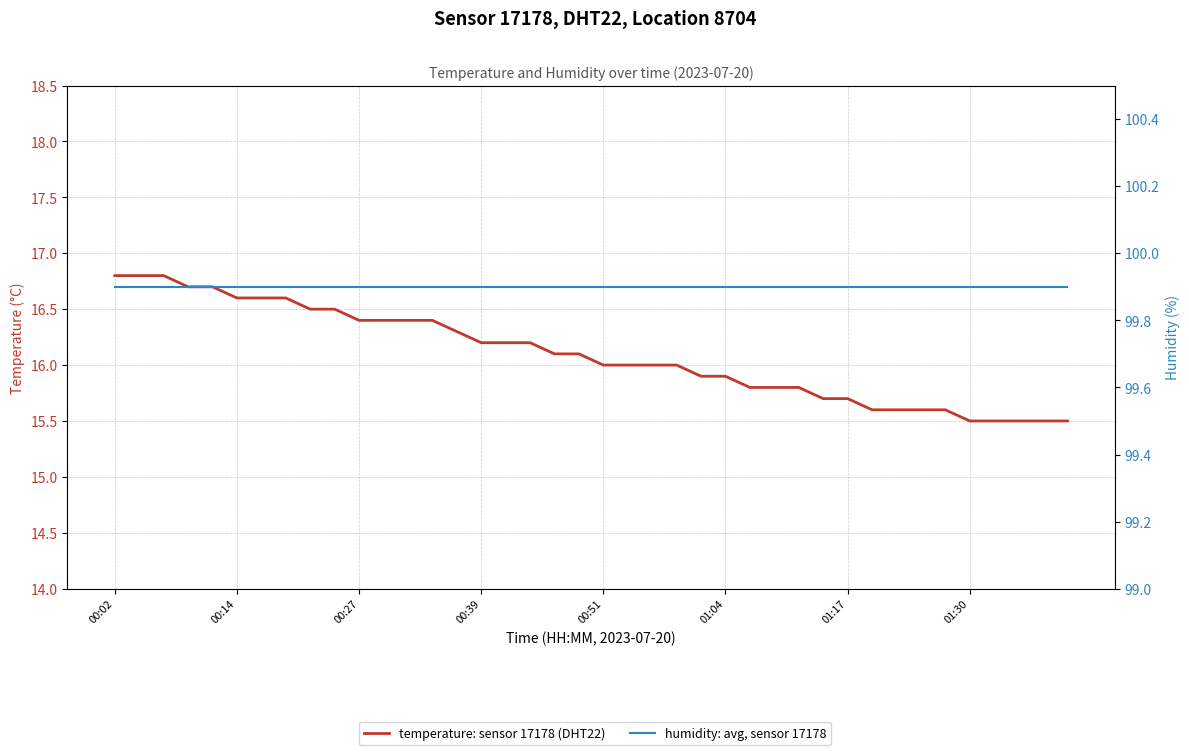

Is it true that temperature: sensor 17178 (DHT22) equals 16.4 at 13?

True